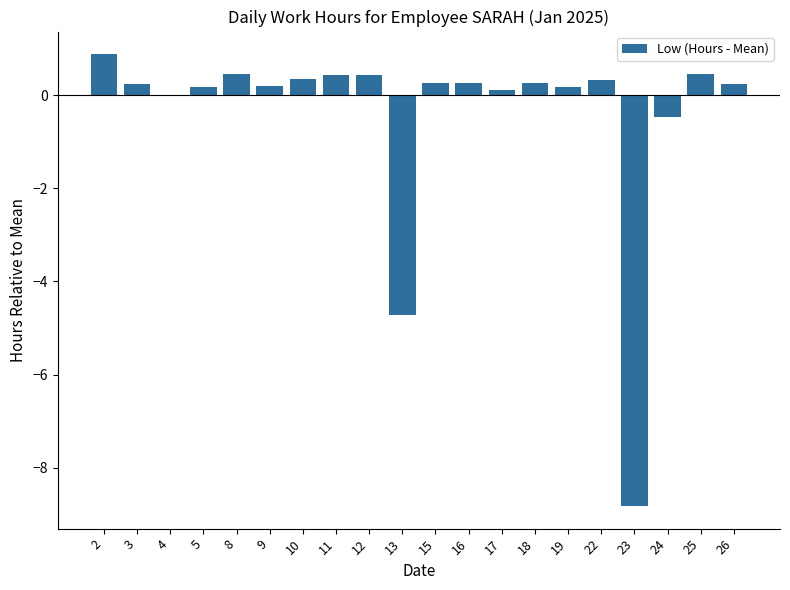

The value at 2 is 0.9. True or false?

True